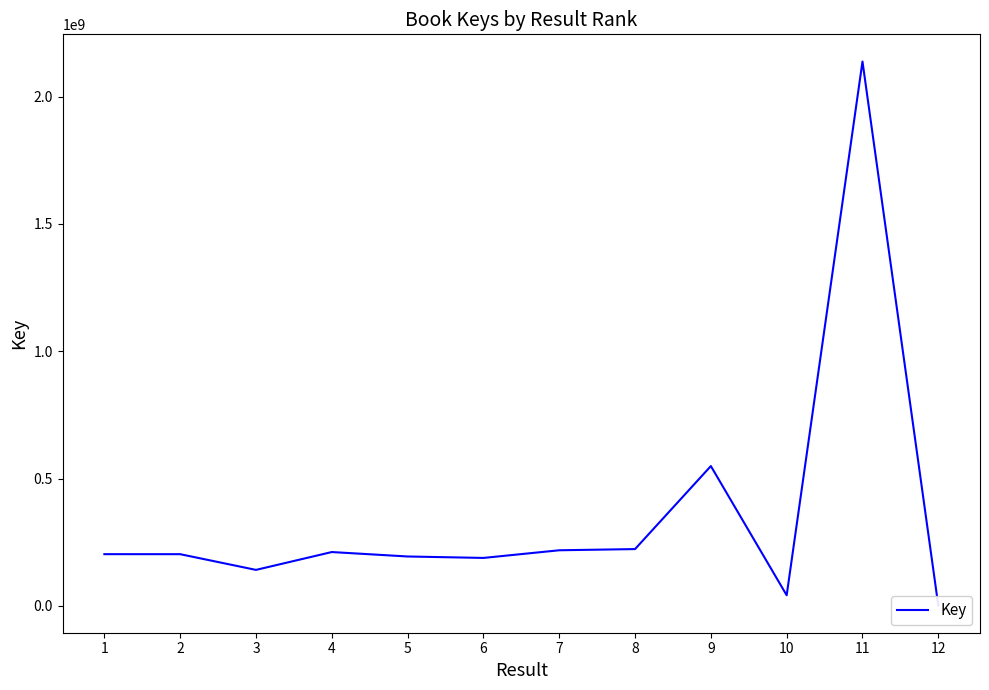

What is the sum of all values?

4309534899